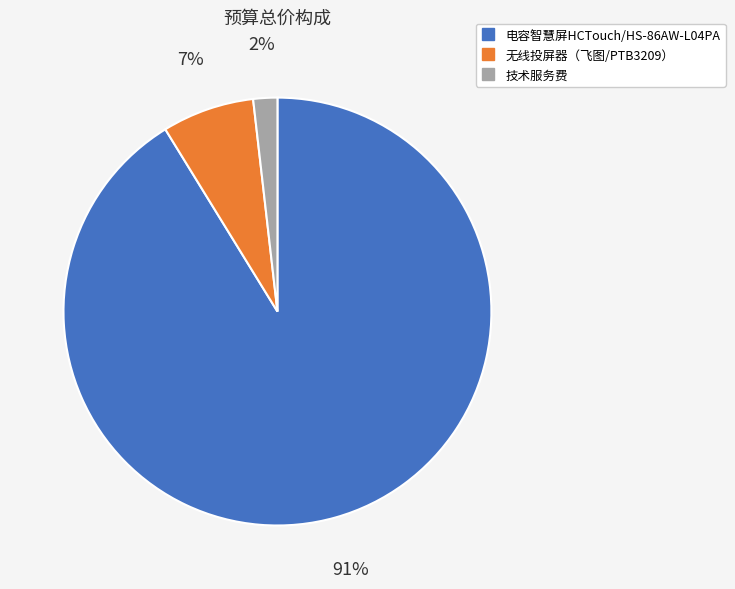

To the nearest percent, what is the difference between the largest and smallest slice percentages?

89%